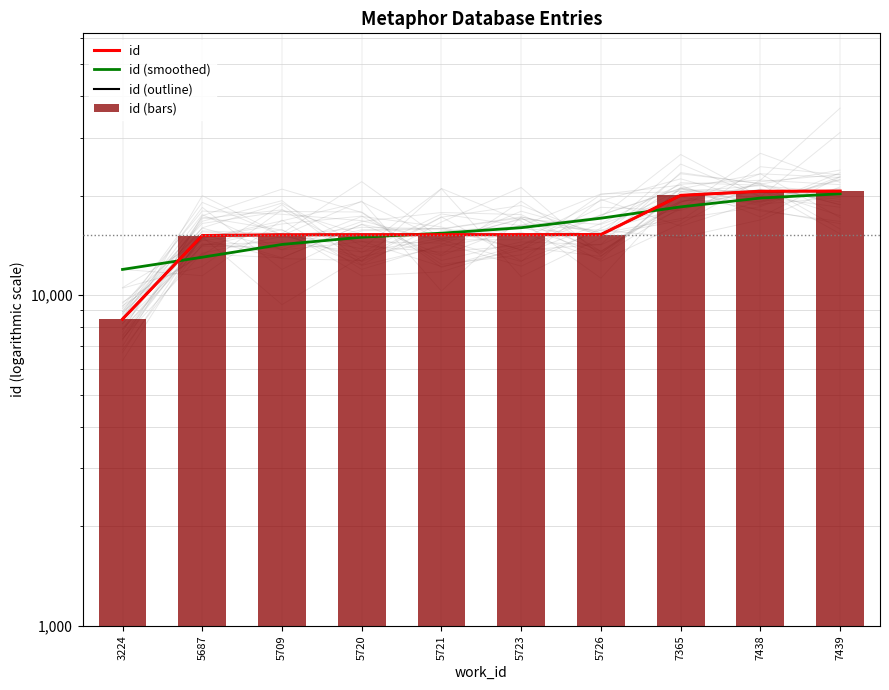

What is the smallest value displayed?

8468.0